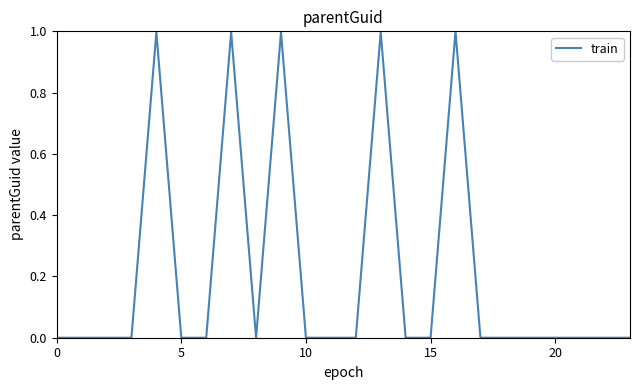

What is the difference between the maximum and minimum values?

1.0